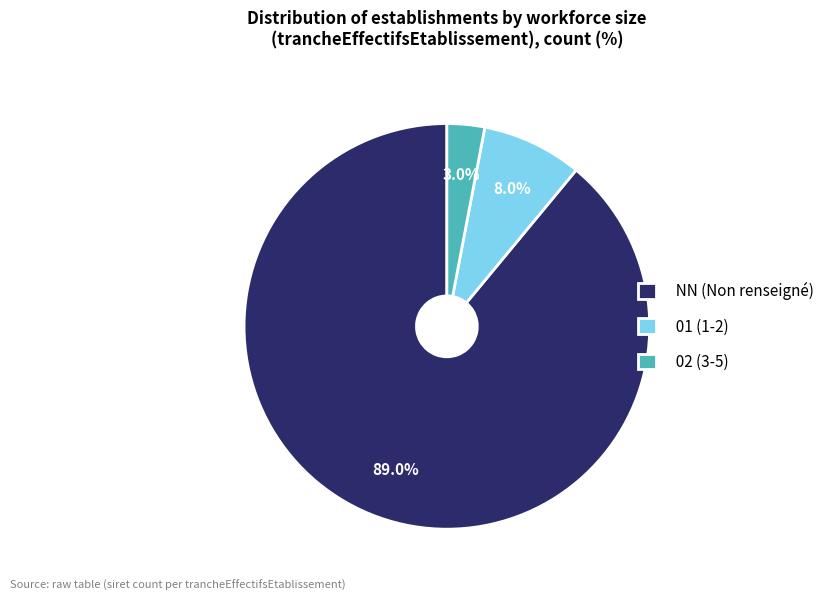

Does 01 (1-2) account for over 50% of the chart?

No